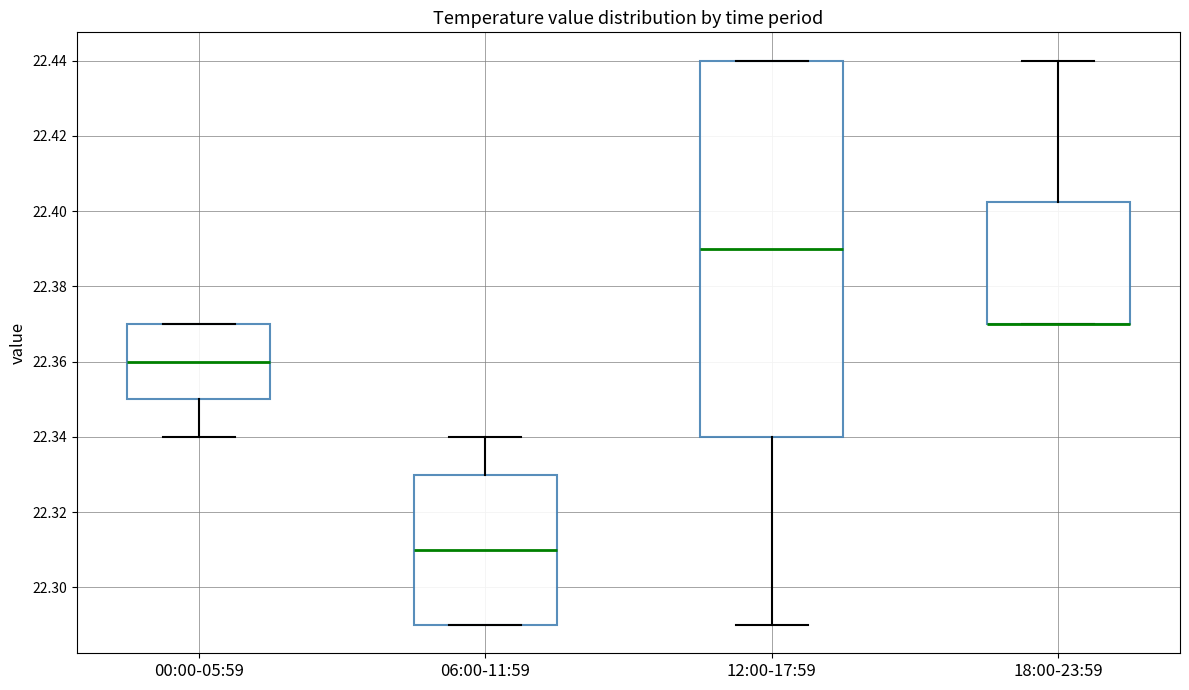

Reading left to right, read every box against the y-axis: the position of its median line, the range the box covers, and the ends of its whiskers. The values are not printed on the chart, so give them approximately, as read against the axis.

00:00-05:59: median 22.360, box 22.350 to 22.370, whiskers 22.340 to 22.370
06:00-11:59: median 22.310, box 22.290 to 22.330, whiskers 22.290 to 22.340
12:00-17:59: median 22.390, box 22.340 to 22.440, whiskers 22.290 to 22.440
18:00-23:59: median 22.370 (drawn on the box's lower edge), box 22.370 to 22.402, whiskers 22.370 to 22.440